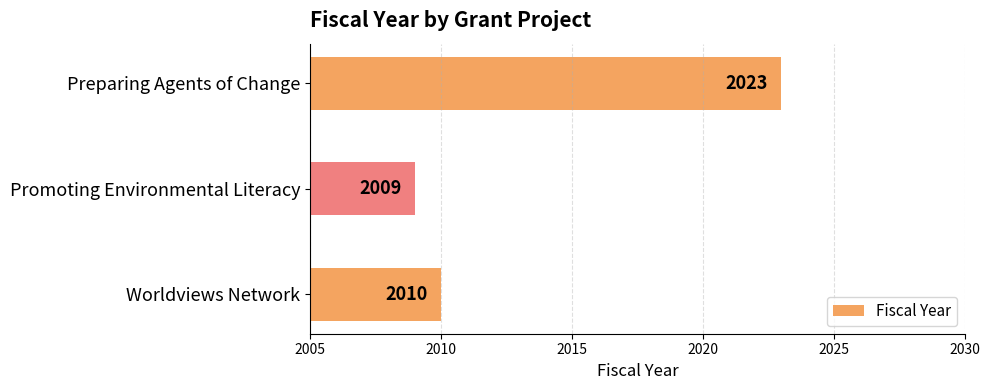

True or false: the data shows 1282 at Preparing Agents of Change.

False